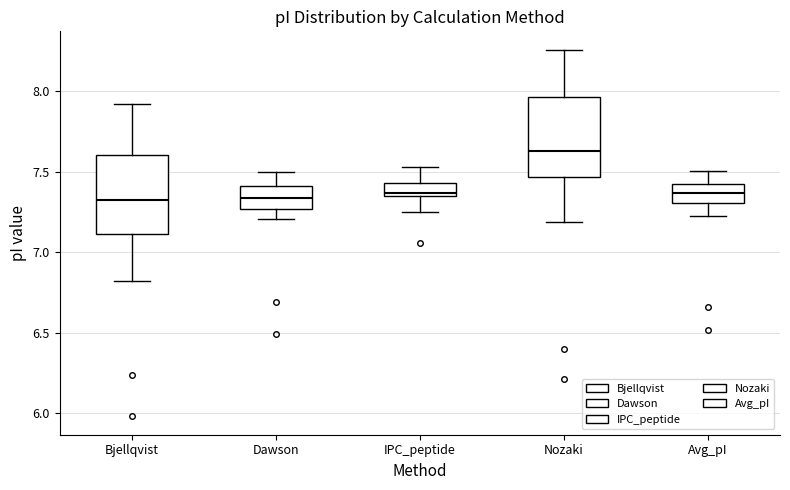

Reading left to right, transcribe this box plot: for each box, give where its median line is, the range the box spans, and where its two whiskers end, as read against the y-axis. The values are not printed on the chart, so give them approximately, as read against the axis.

Bjellqvist: median 7.30, box 7.10 to 7.60, whiskers 6.85 to 7.90
Dawson: median 7.35, box 7.25 to 7.40, whiskers 7.20 to 7.50
IPC_peptide: median 7.35, box 7.35 to 7.45, whiskers 7.25 to 7.55
Nozaki: median 7.65, box 7.45 to 7.95, whiskers 7.20 to 8.25
Avg_pI: median 7.35, box 7.30 to 7.40, whiskers 7.25 to 7.50